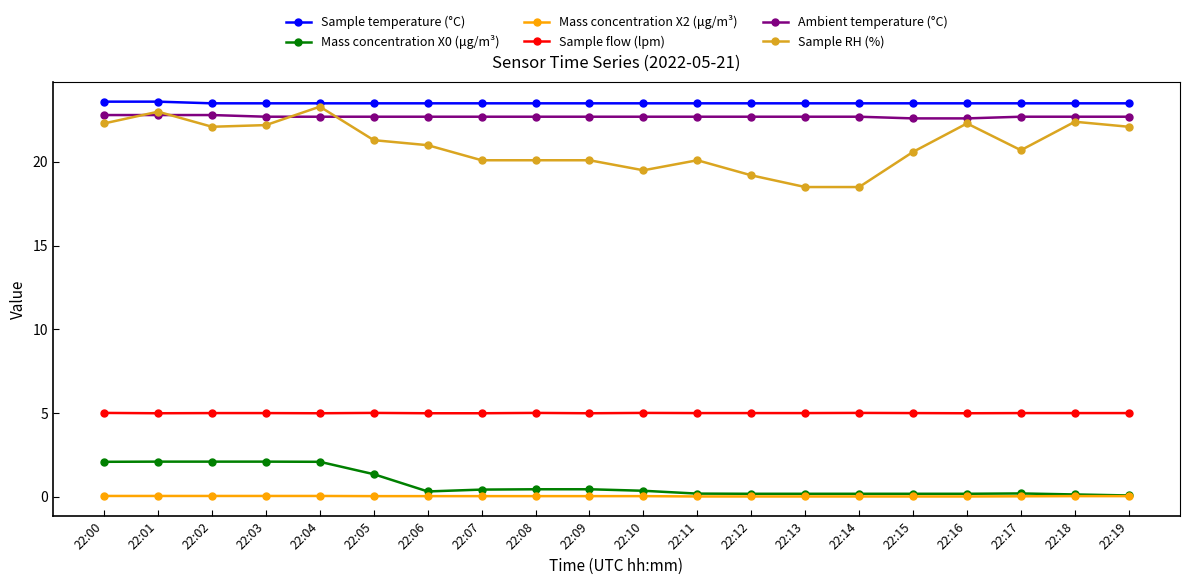

True or false: Sample flow (lpm) and Mass concentration X0 (μg/m³) cross at least once.

False